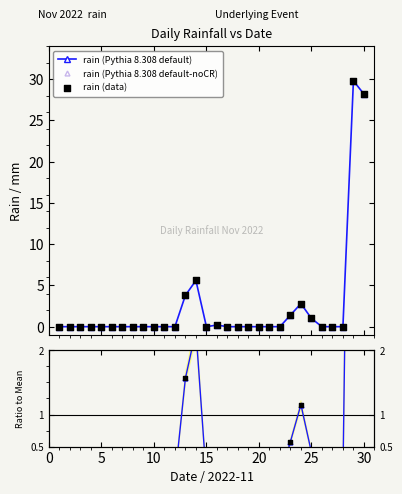

Which series has the widest spread of Y values?

rain (Pythia 8.308 default-noCR)